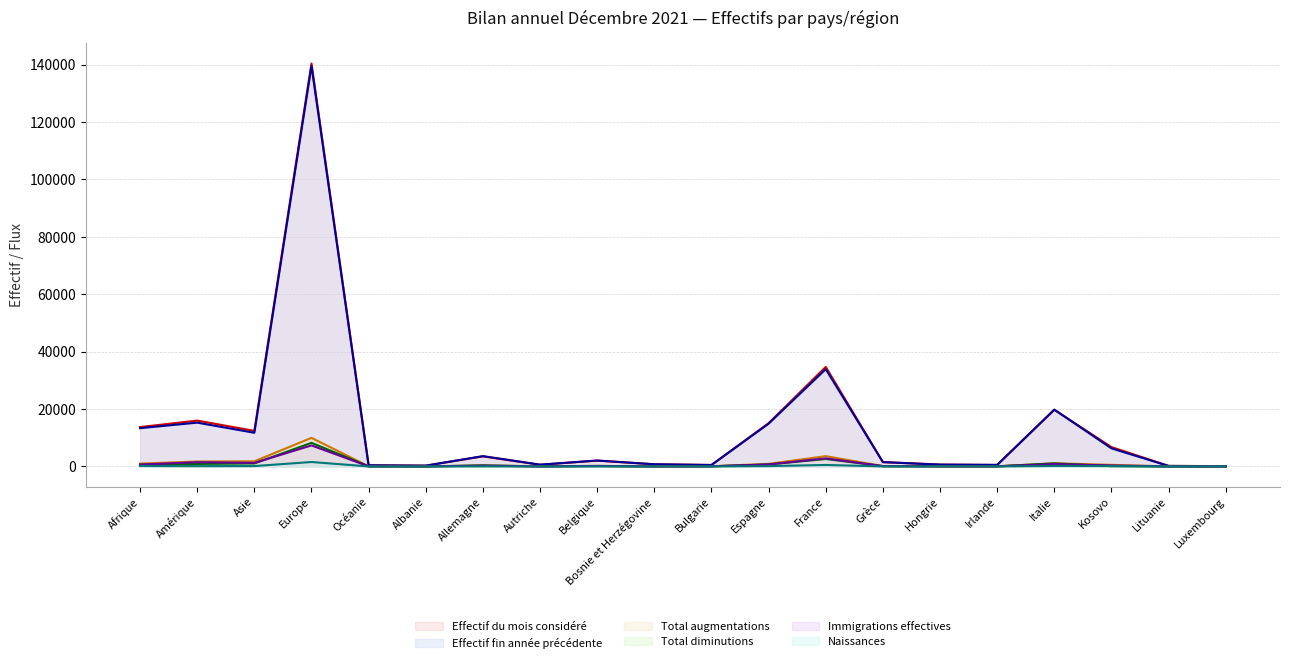

In Effectif fin année précédente, how many points are higher than both neighbors (excluding endpoints)?

6